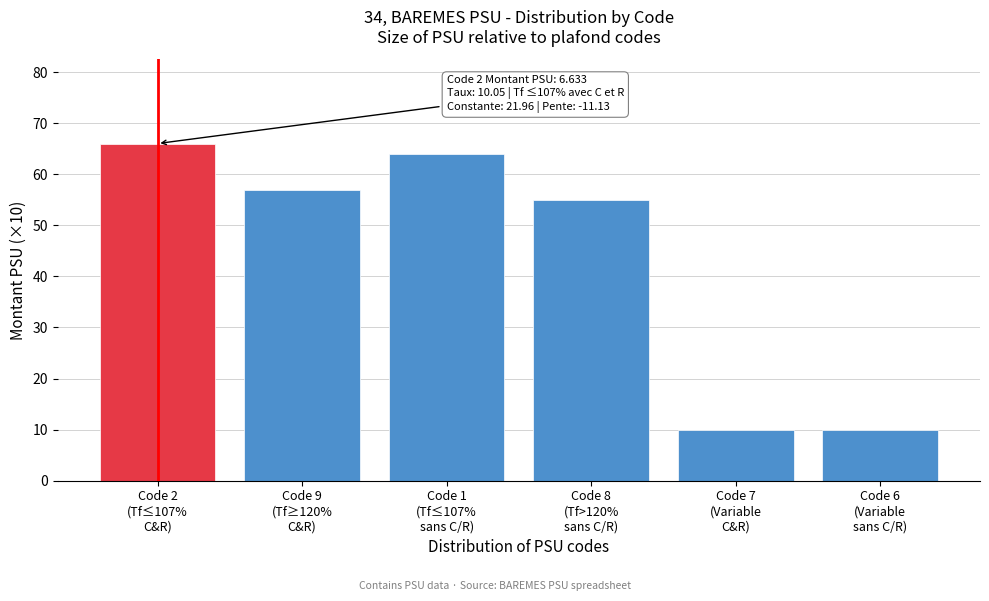

Reading right to left, list all the values displayed in this chart.

10	10	55	64	57	66